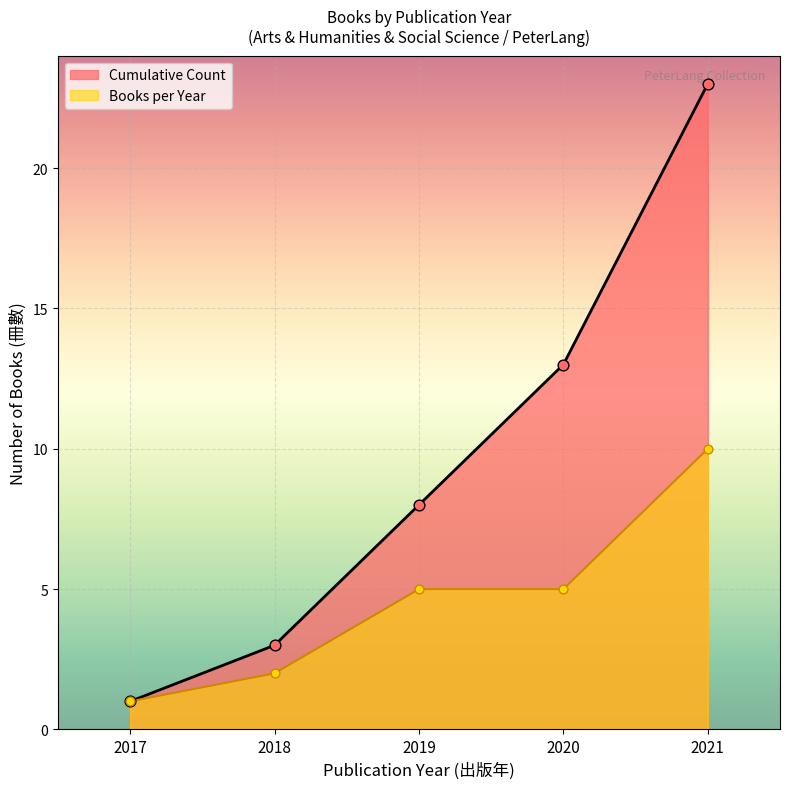

At which category is the sum across all series the highest?

2021